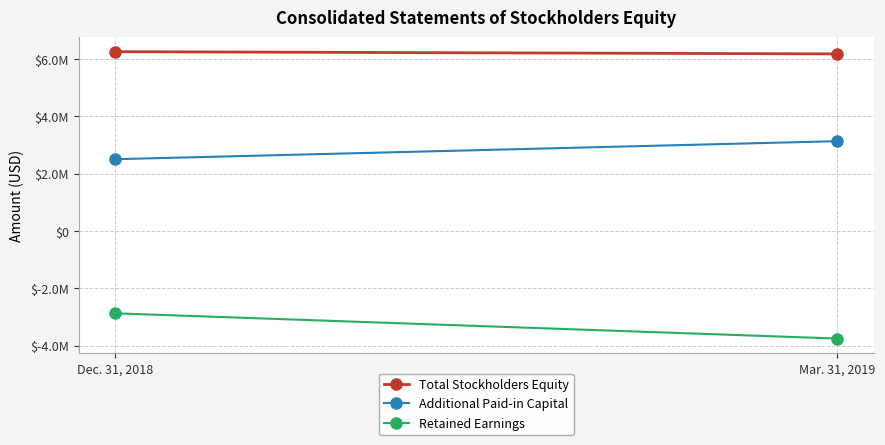

What is the label of the 1st point from the left?

Dec. 31, 2018